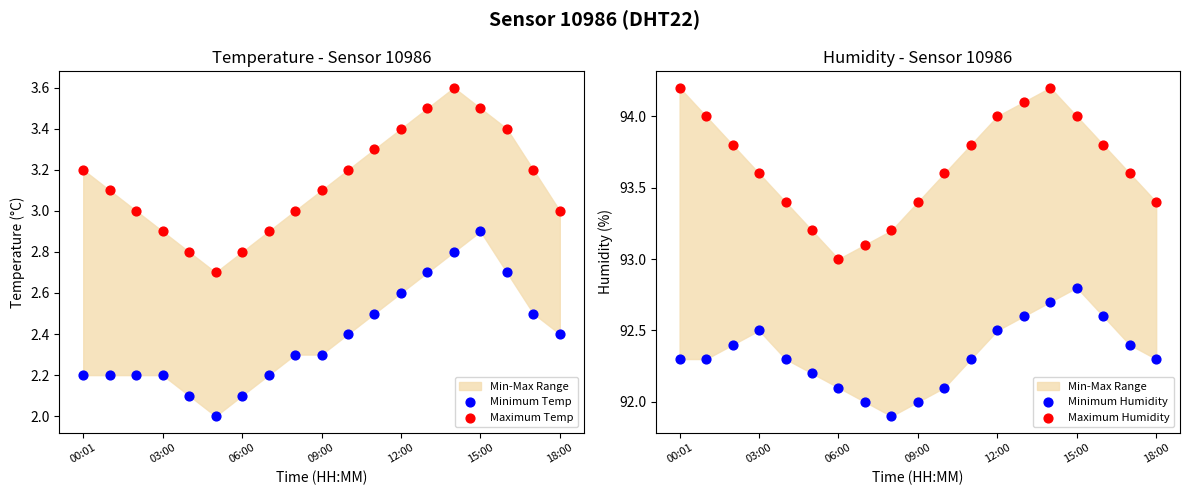

At how many categories does at least one series exceed 70?

19